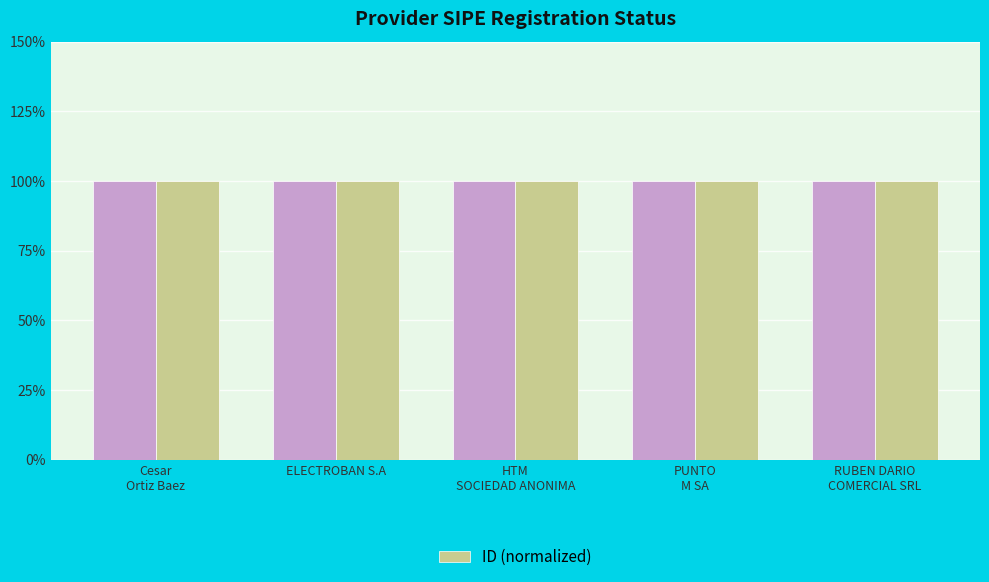

What is the maximum value shown in the chart?

1.0